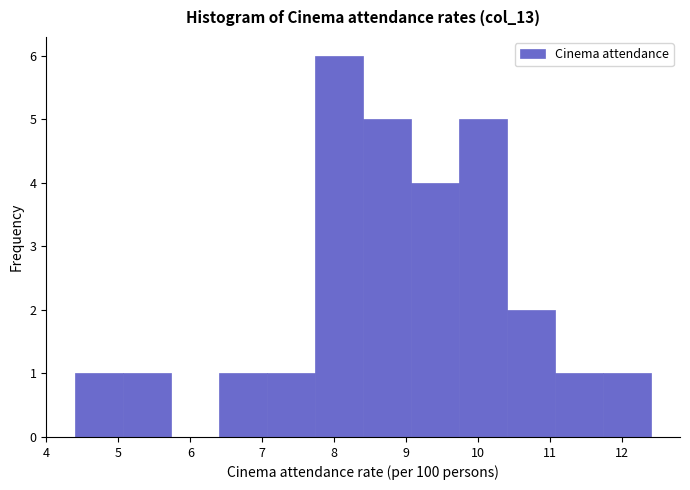

Over which range of the x-axis is the bar tallest?

7.7 to 8.4